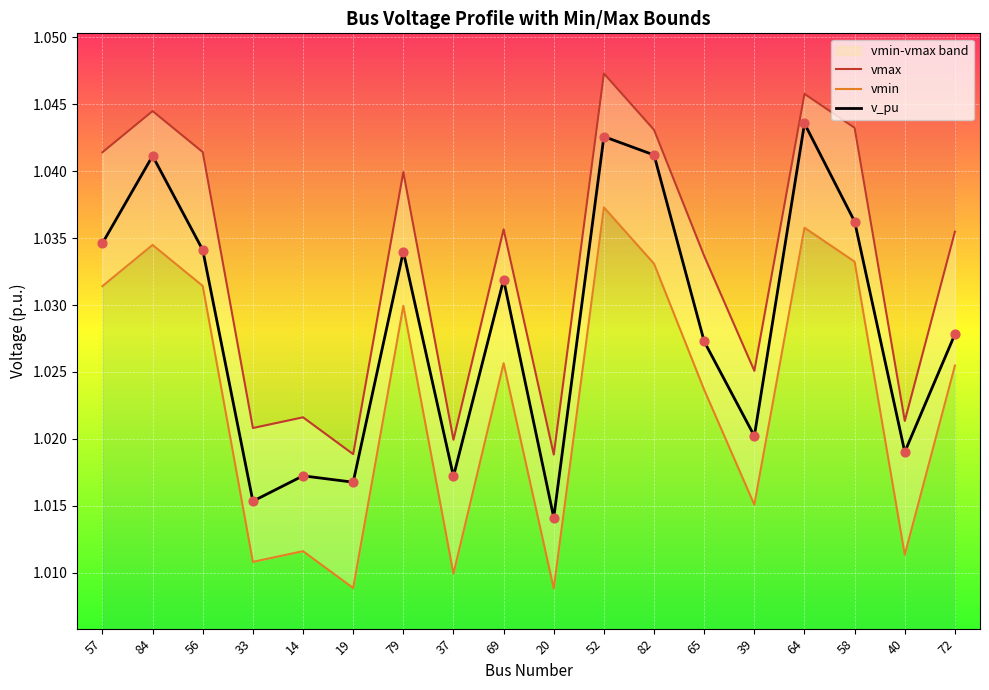

Is the value of vmax at 69 greater than the value of v_pu at 65?

Yes